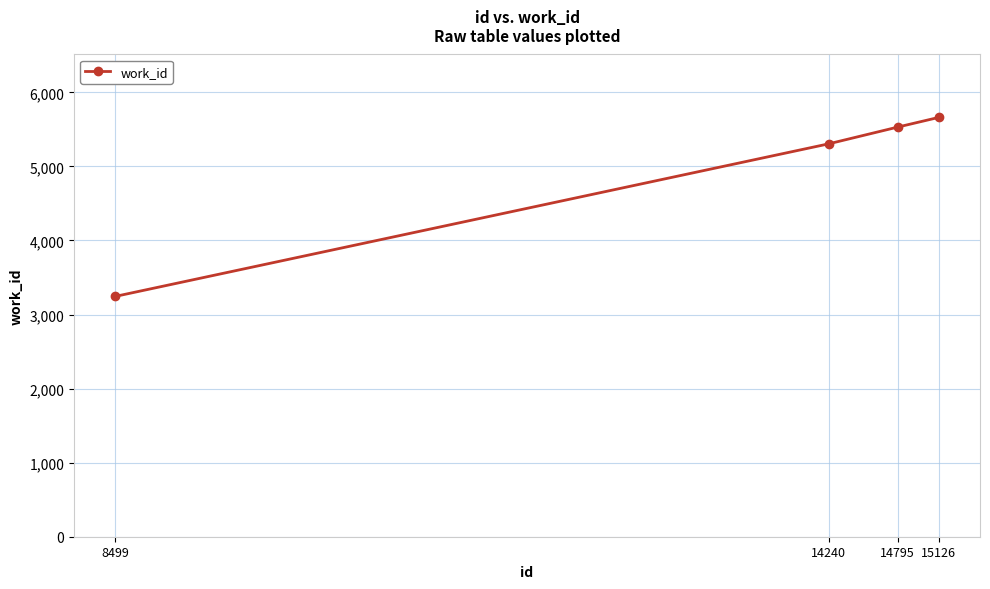

What is the change in value from 14240 to 14795?

+226